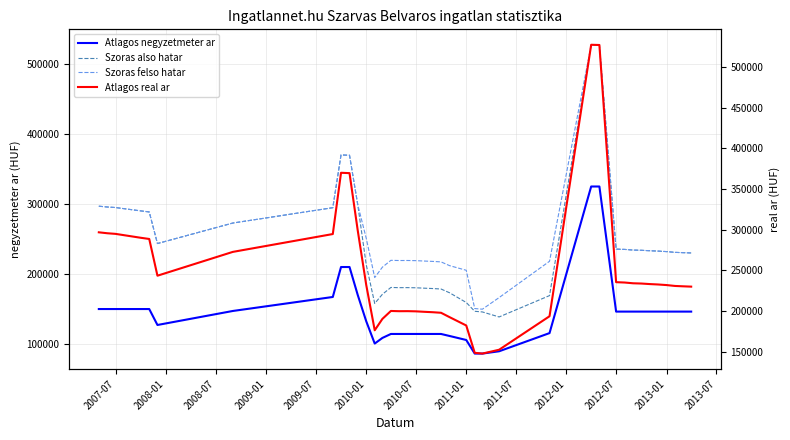

How many interior local valleys does the Atlagos negyzetmeter ar series have?

2